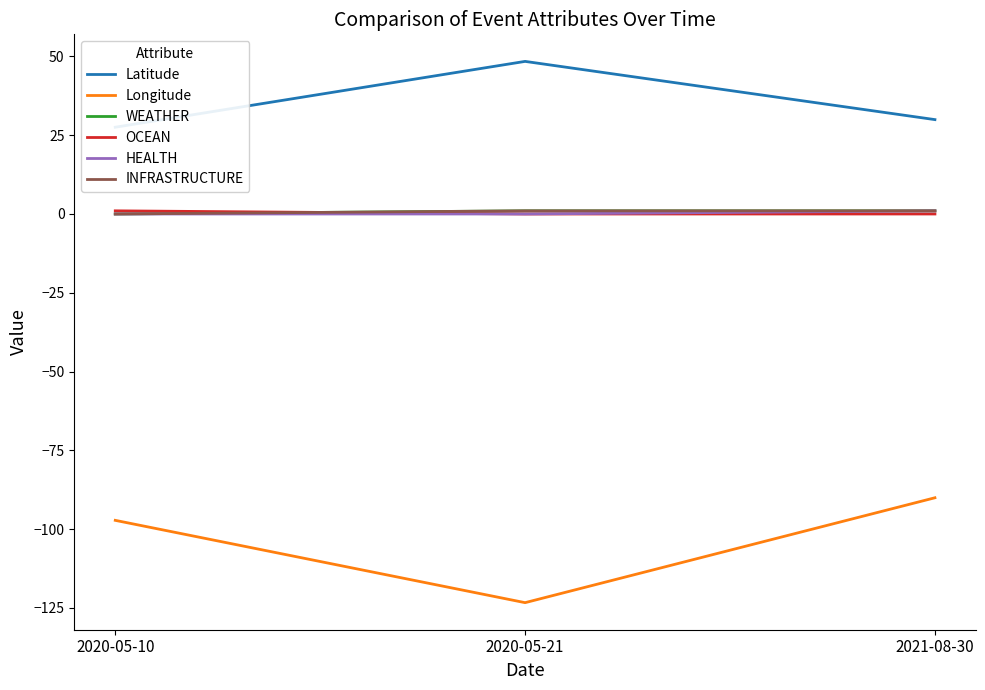

At how many categories does at least one series exceed -90?

3